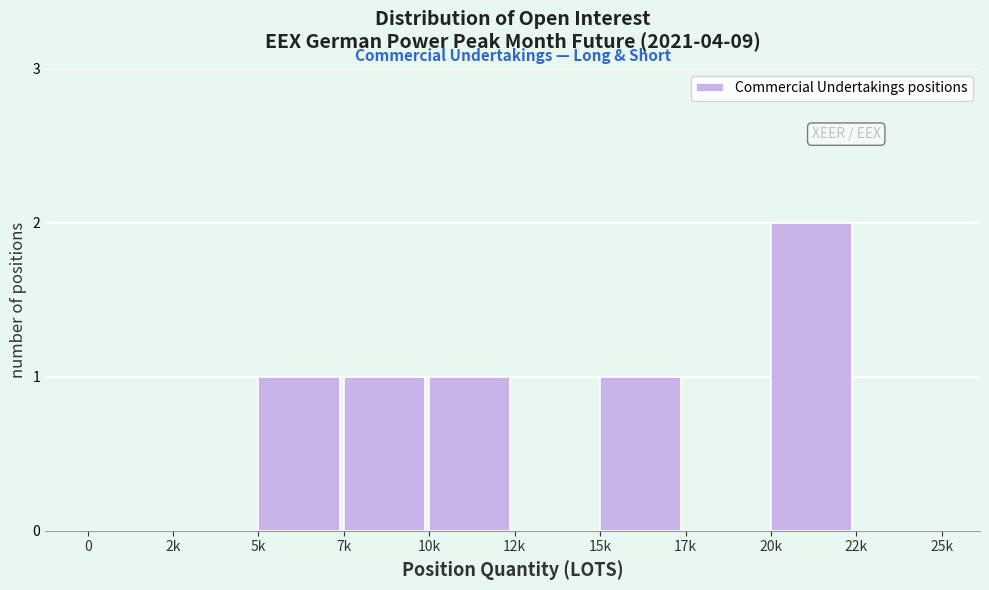

Reading left to right, list all the values displayed in this chart.

0=0	2k=0	5k=1	7k=1	10k=1	12k=0	15k=1	17k=0	20k=2	22k=0